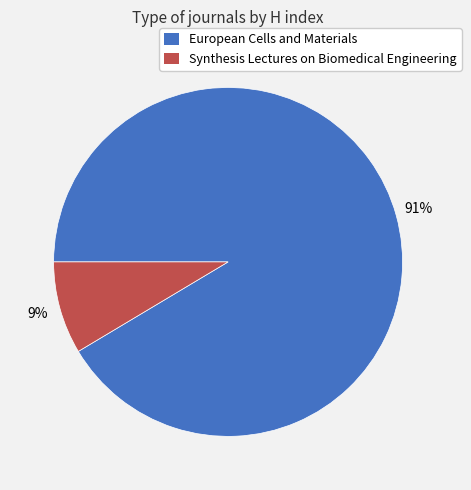

Does Synthesis Lectures on Biomedical Engineering account for over 50% of the chart?

No